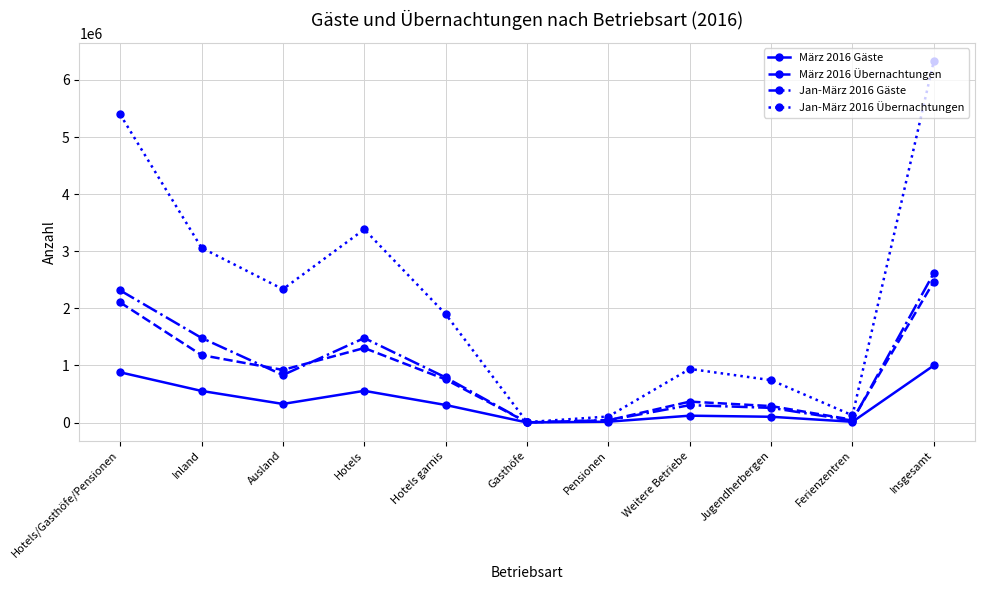

True or false: Jan-März 2016 Übernachtungen has a value of 742575 at Jugendherbergen.

True